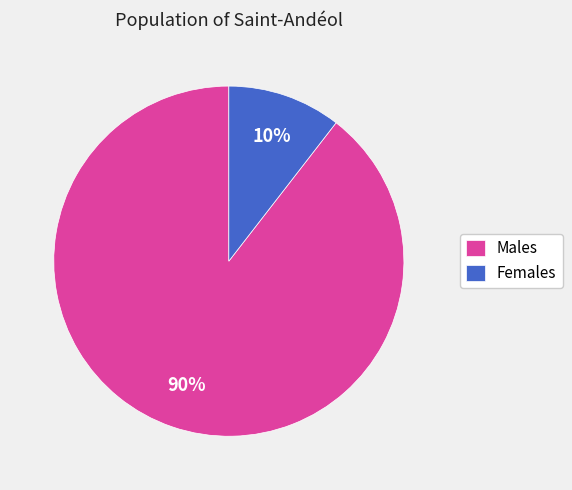

True or false: Males accounts for 99% of the total.

False